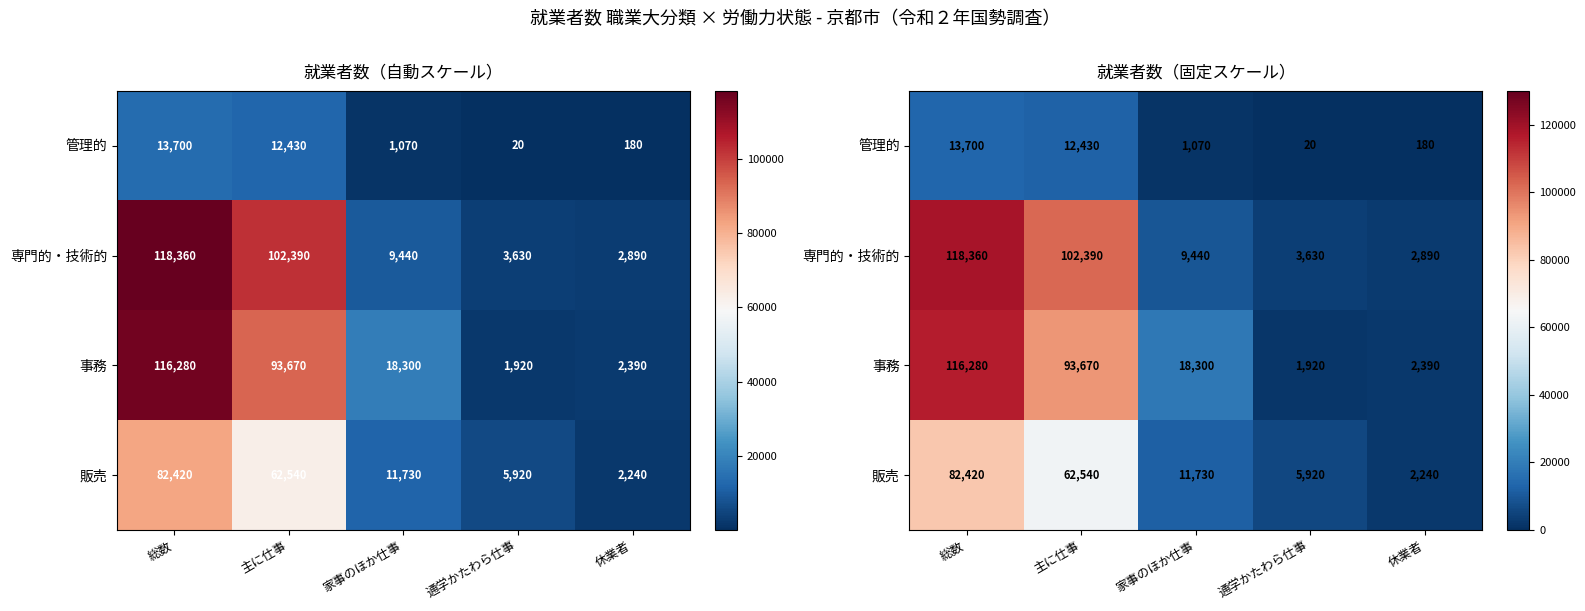

At which category is the sum across all series the highest?

総数